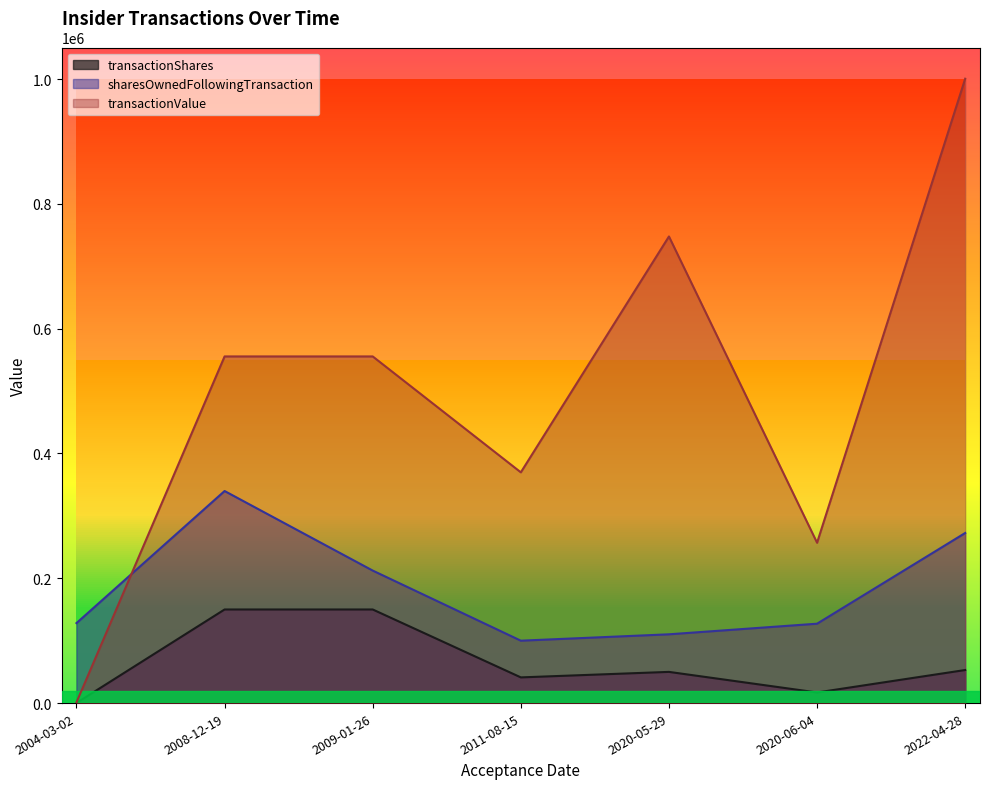

At 2008-12-19, list the series in order from largest to smallest.

transactionValue, sharesOwnedFollowingTransaction, transactionShares